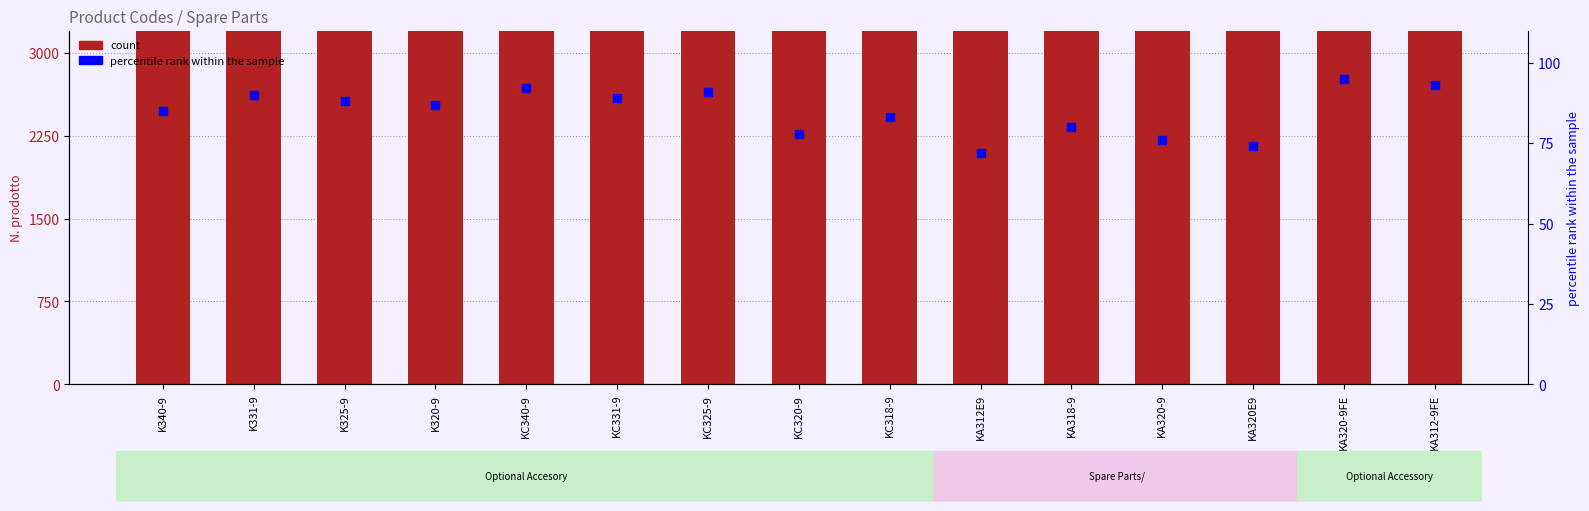

What are all the series names shown in the legend?

count, percentile rank within the sample